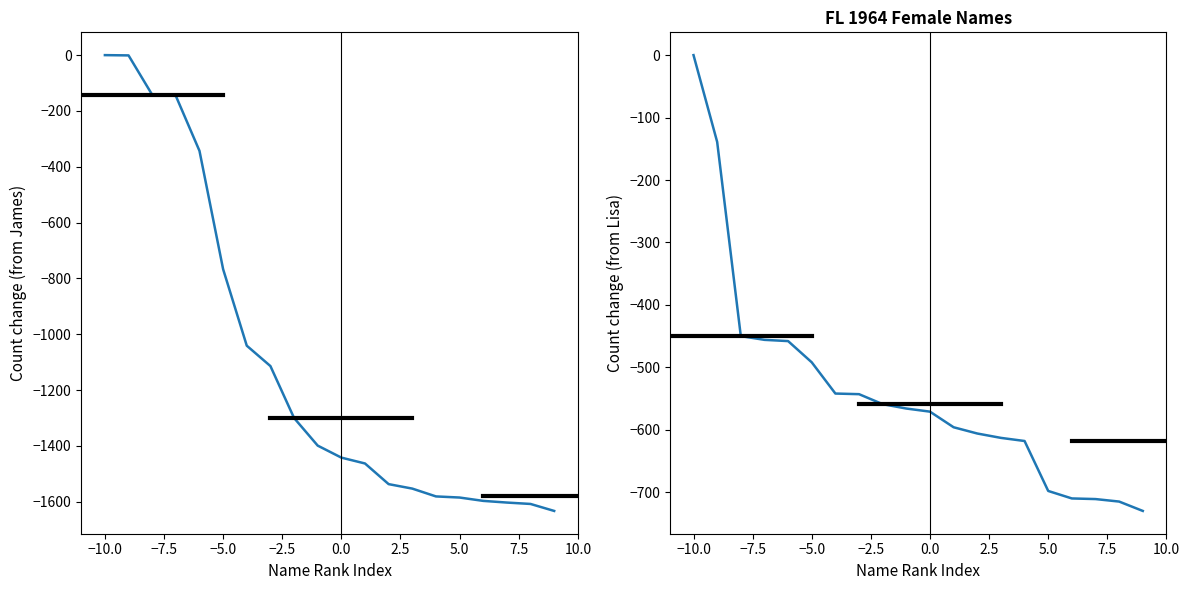

Which series has the largest range (max minus min)?

Male